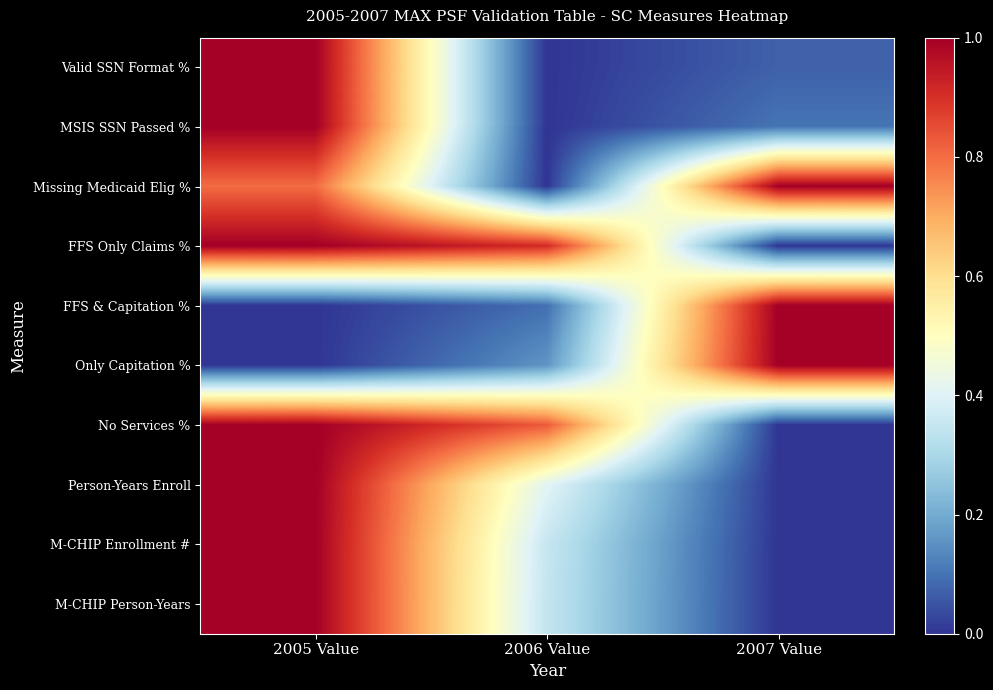

How many series are shown in this chart?

10